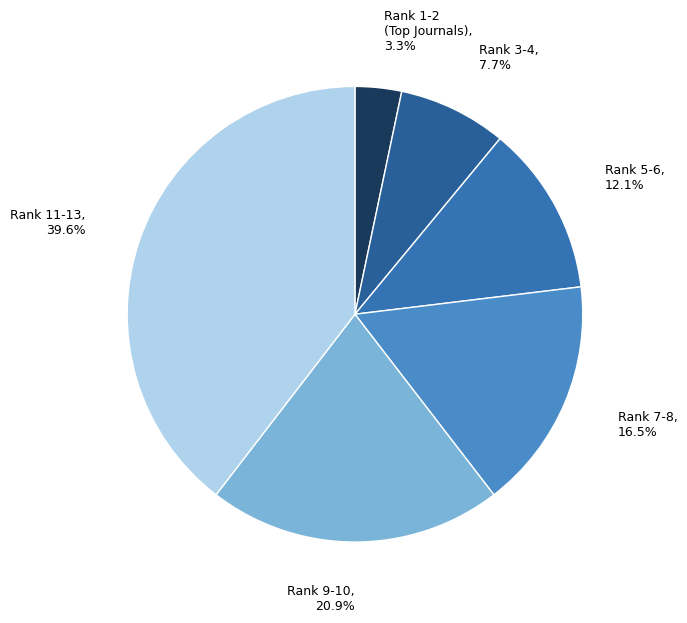

Is there a majority slice in this chart?

No